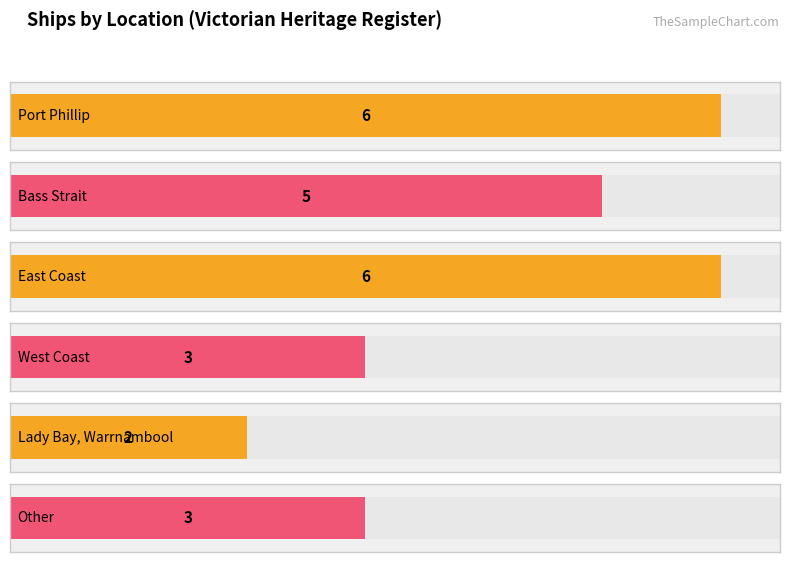

How many series are shown in this chart?

1